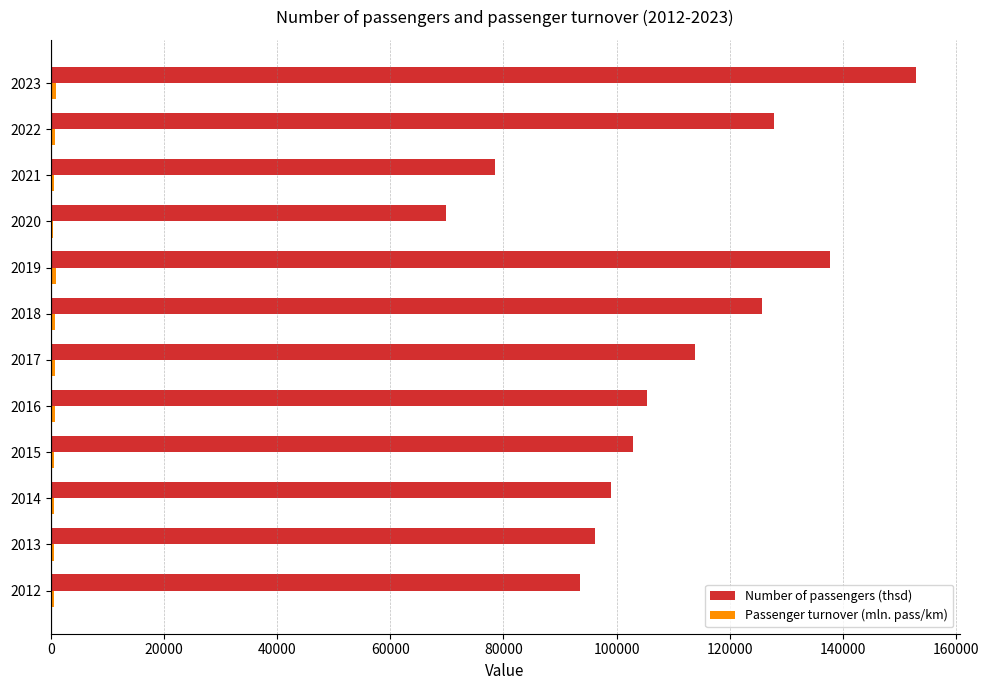

What is the sum of all Number of passengers (thsd) values?

1303322.7